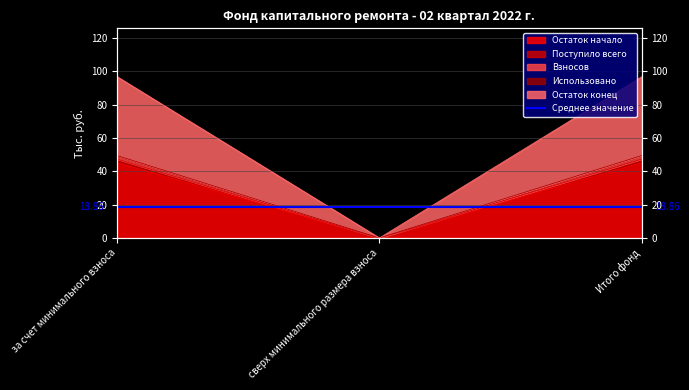

Which category has the highest value across all series?

за счет минимального взноса